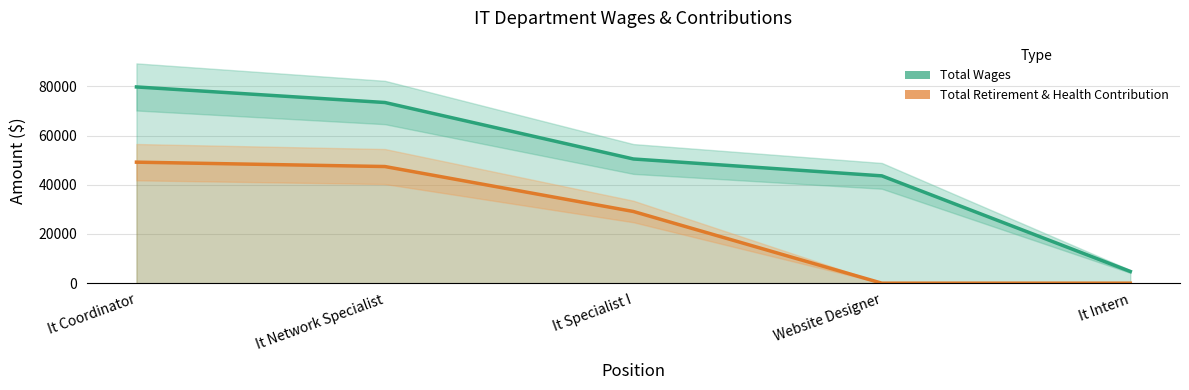

How many lines are shown in the chart?

2